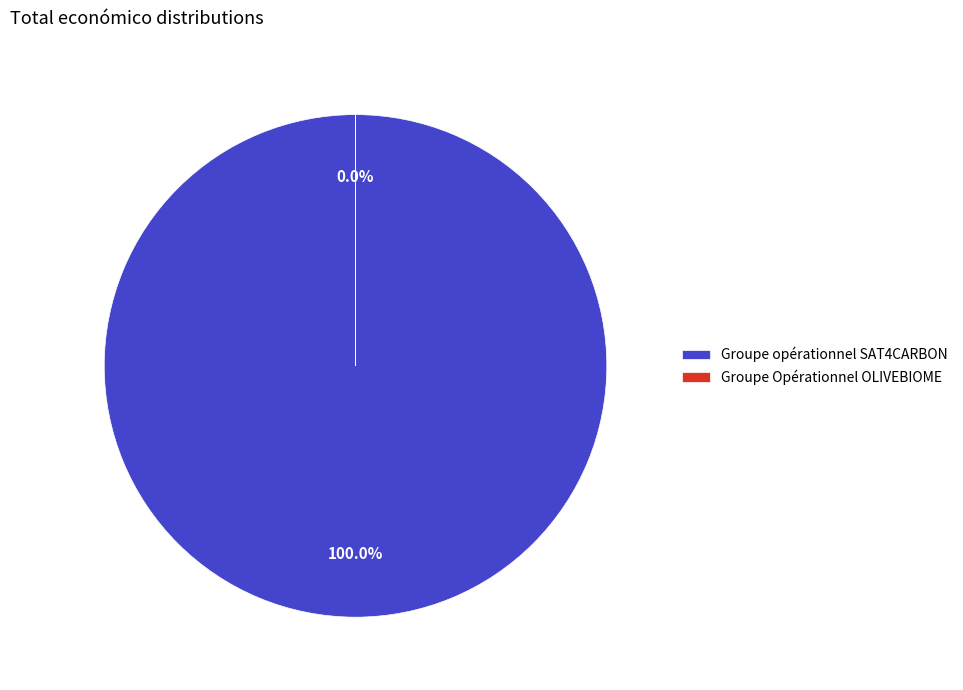

Is it true that Groupe opérationnel SAT4CARBON is 93% of the pie?

False